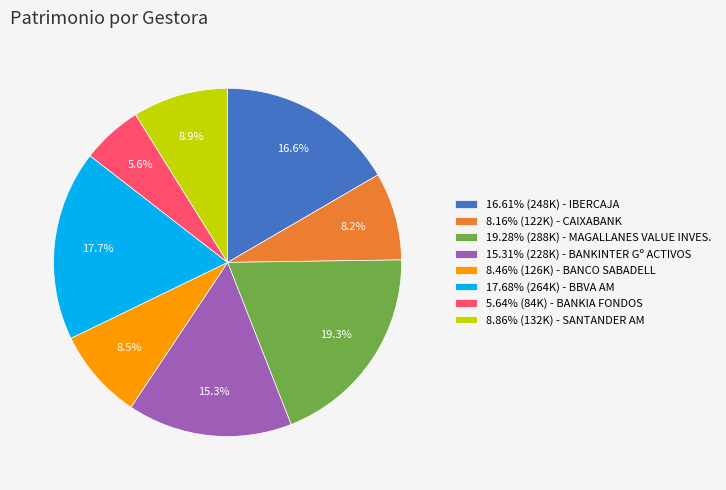

Is there a majority slice in this chart?

No